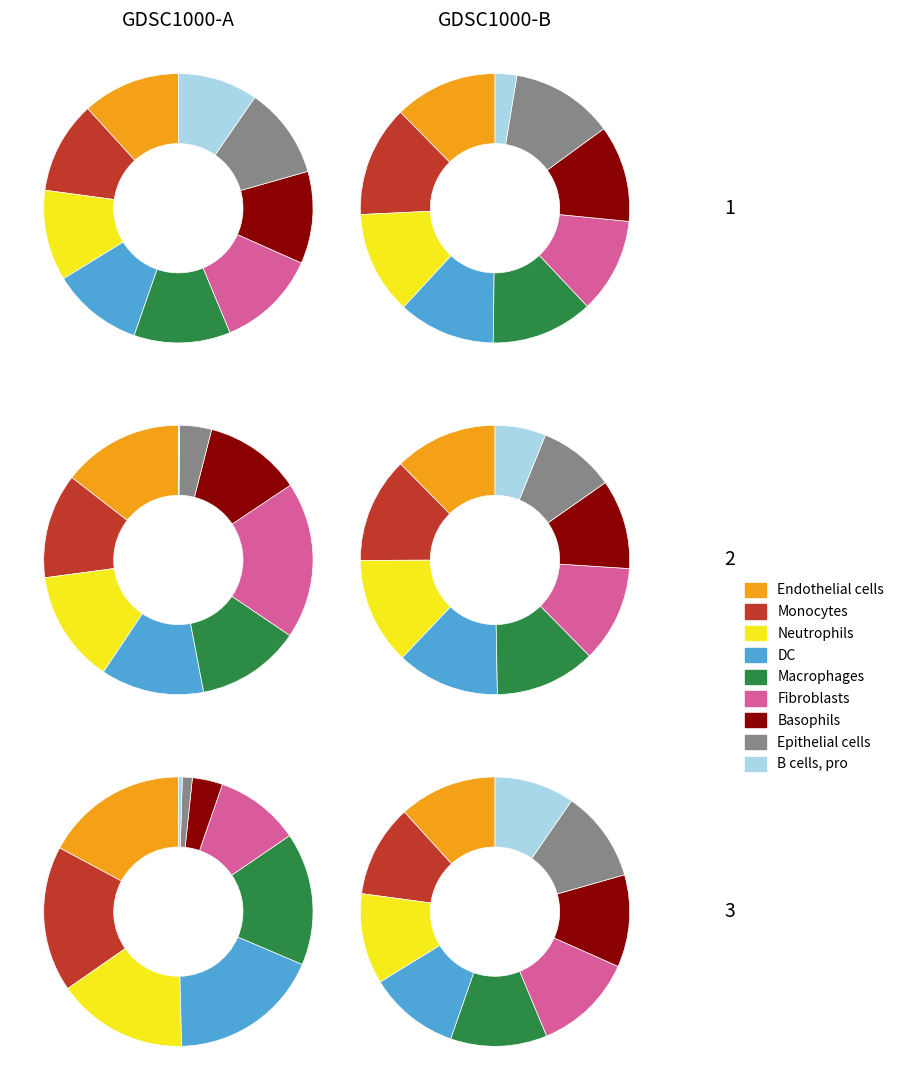

How many segments does this pie chart have?

9